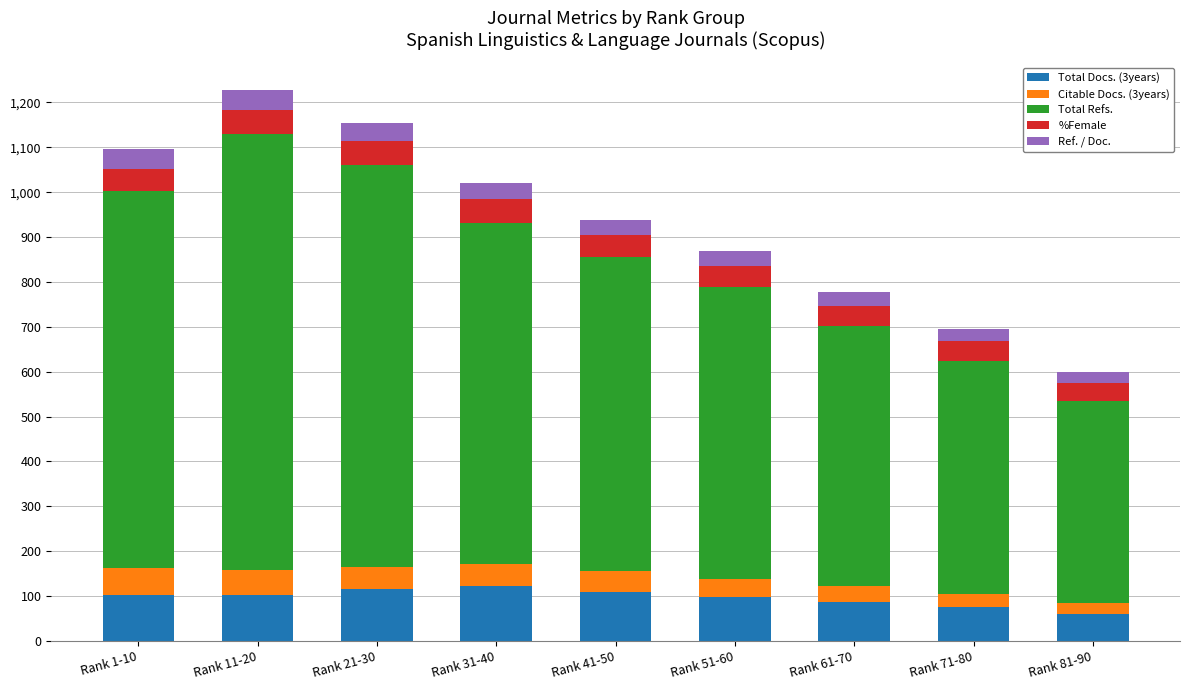

What is the total value across all series at Rank 1-10?

1097